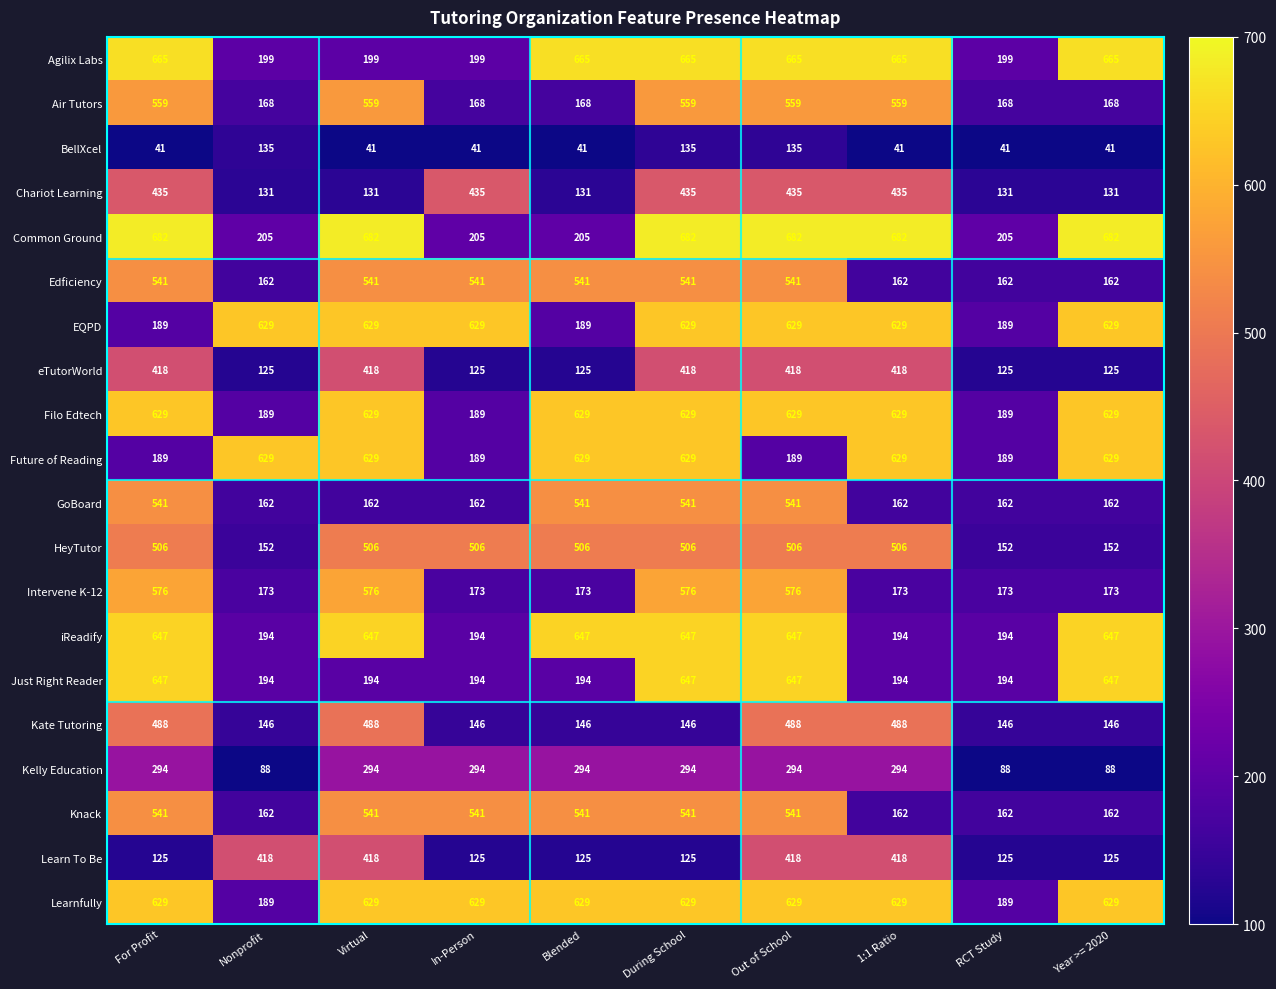

What is the difference between the Kelly Education values at Blended and Nonprofit?

206